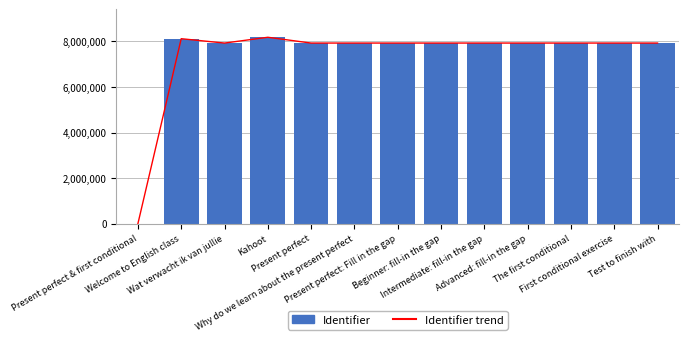

What position from the left is Test to finish with?

13